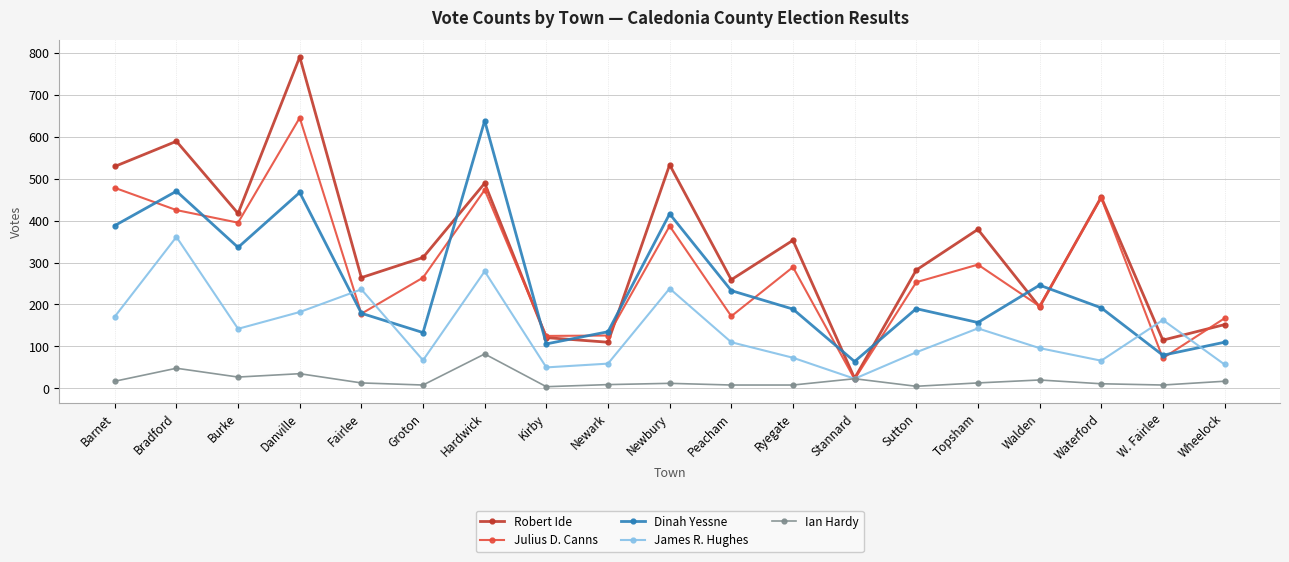

What is the difference between the maximum and minimum values in the Dinah Yessne series?

574